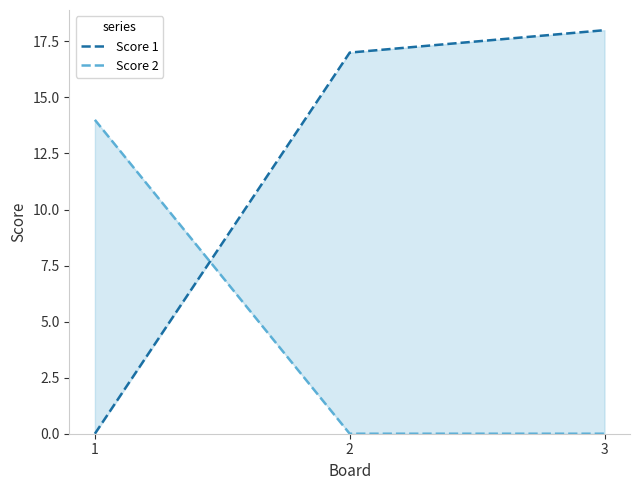

Count the Score 2 values in the range 0 to 14.

3